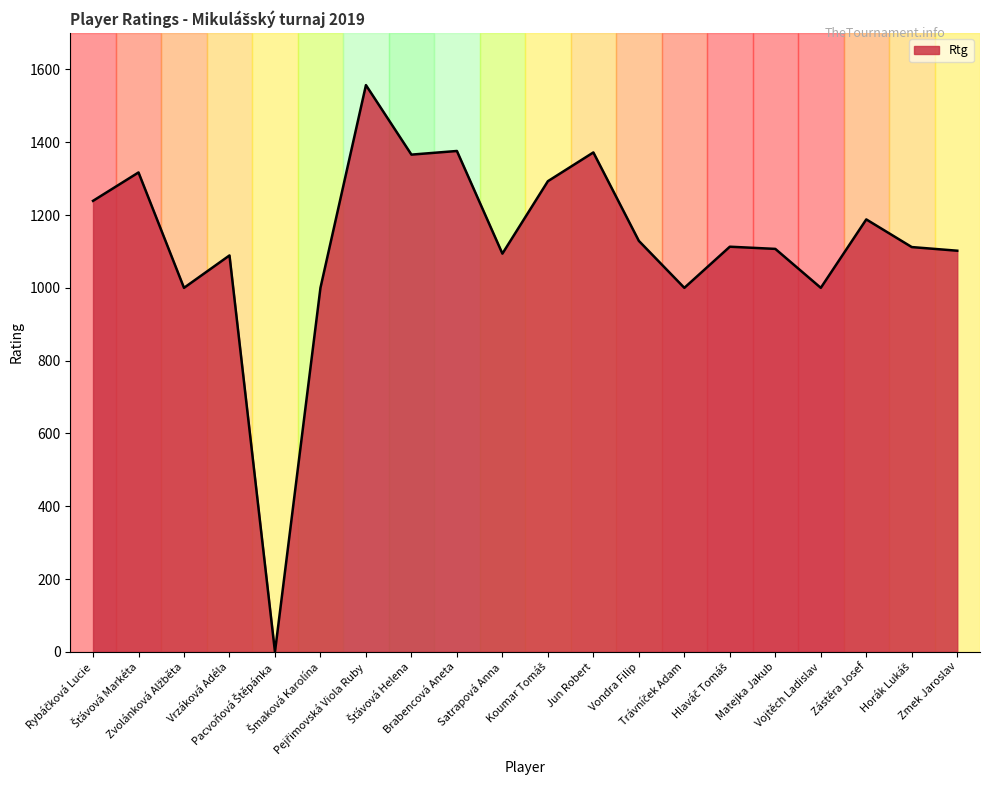

What is the greatest value displayed?

1557